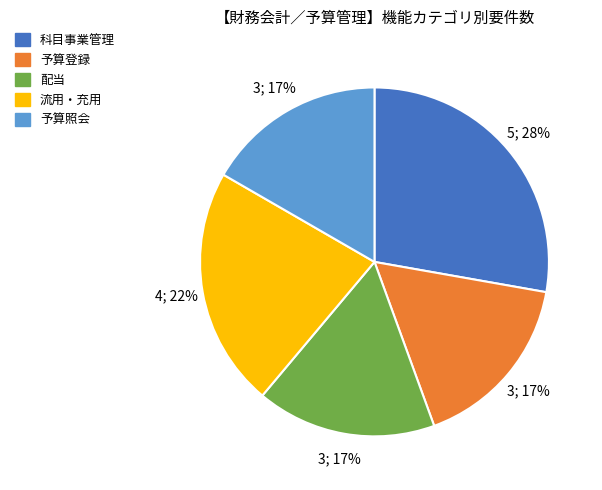

What percentage is the 配当 slice, to the nearest percent?

17%